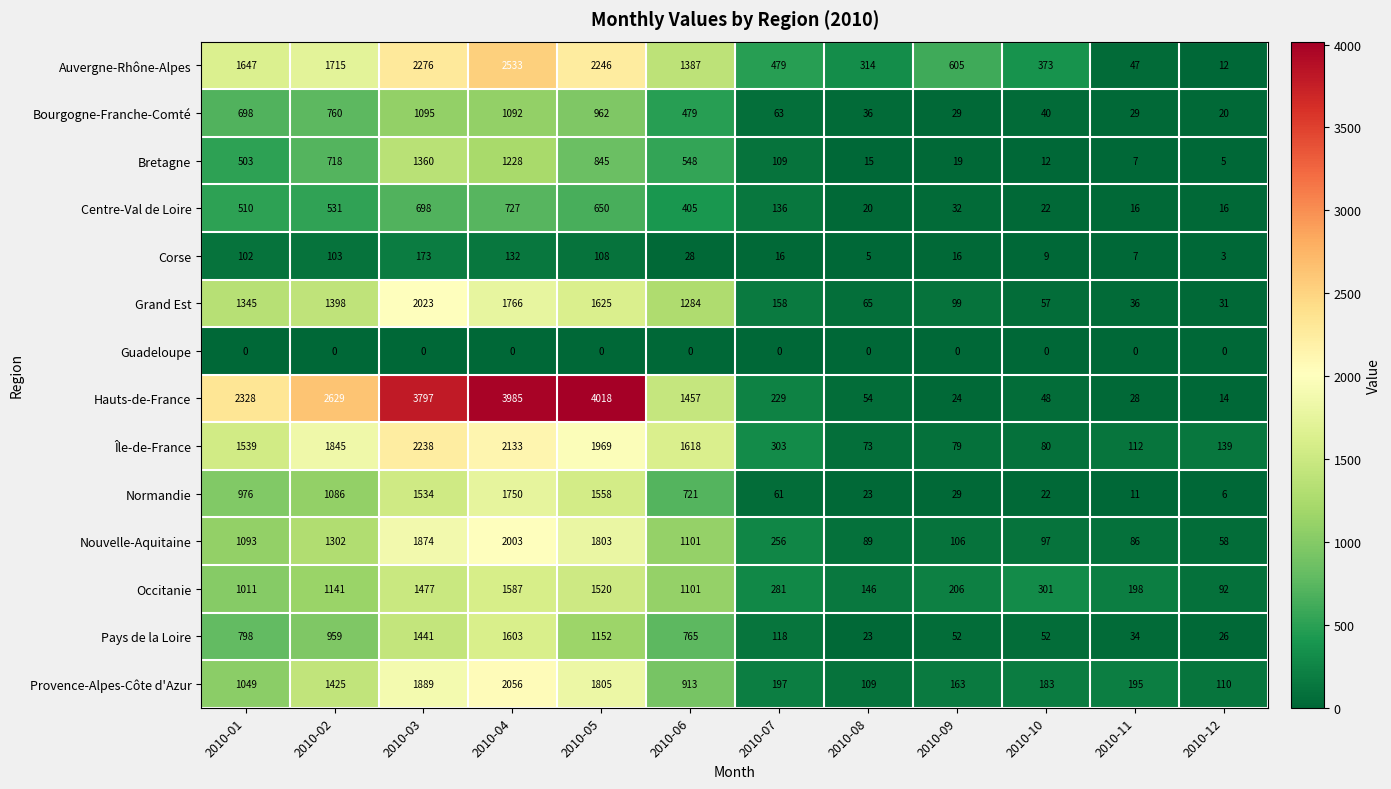

Where does the Grand Est series first go above 1284?

2010-01